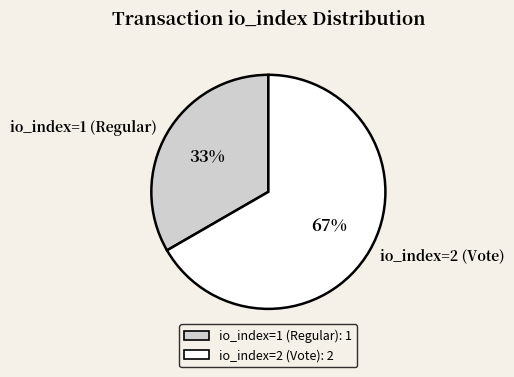

Is it true that io_index=1 (Regular) is 33% of the pie?

True